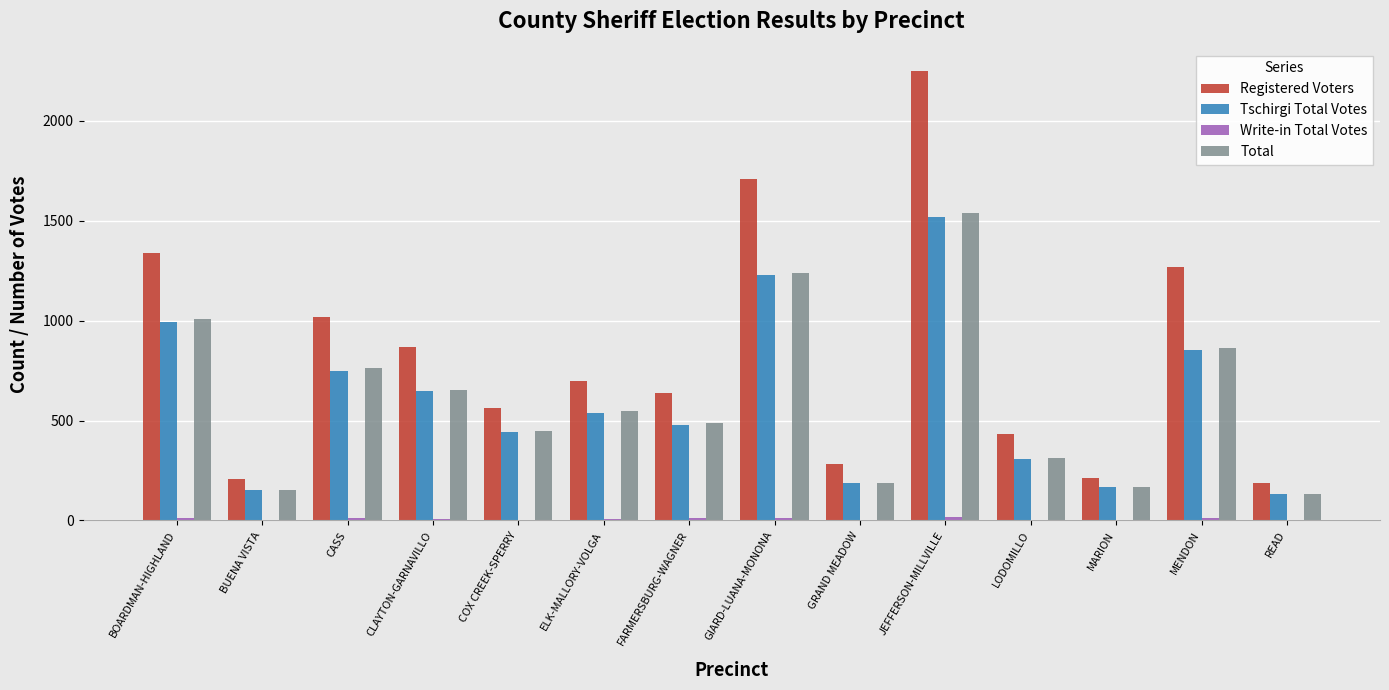

Which series has the largest total across all categories?

Registered Voters